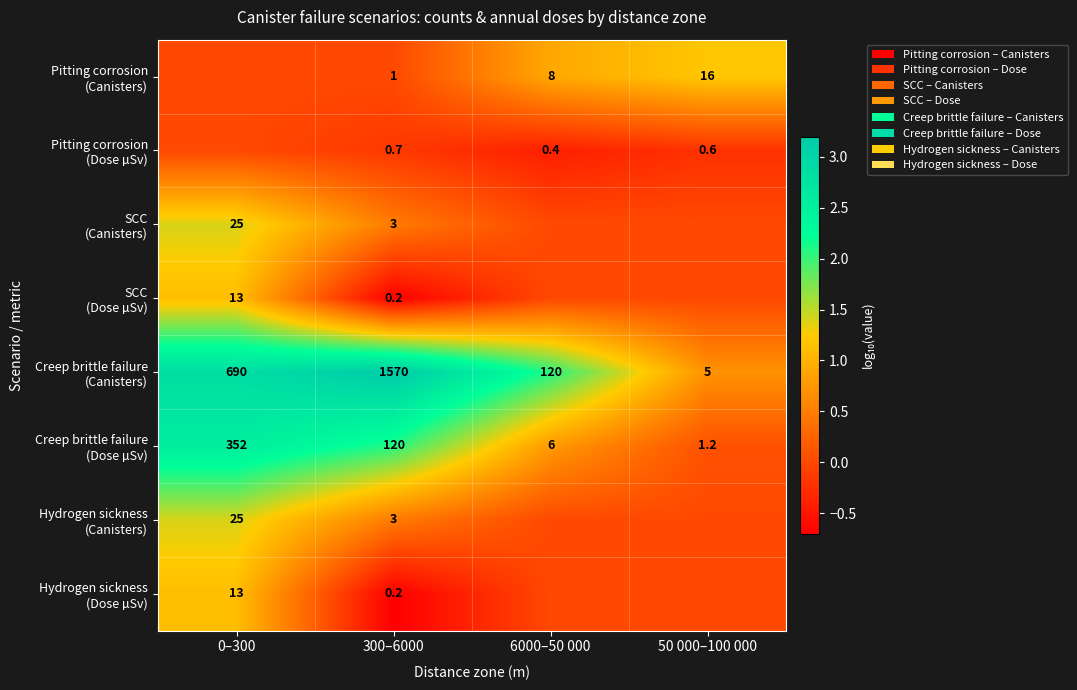

What is the difference between the highest and lowest values at 300–6000?

1569.8